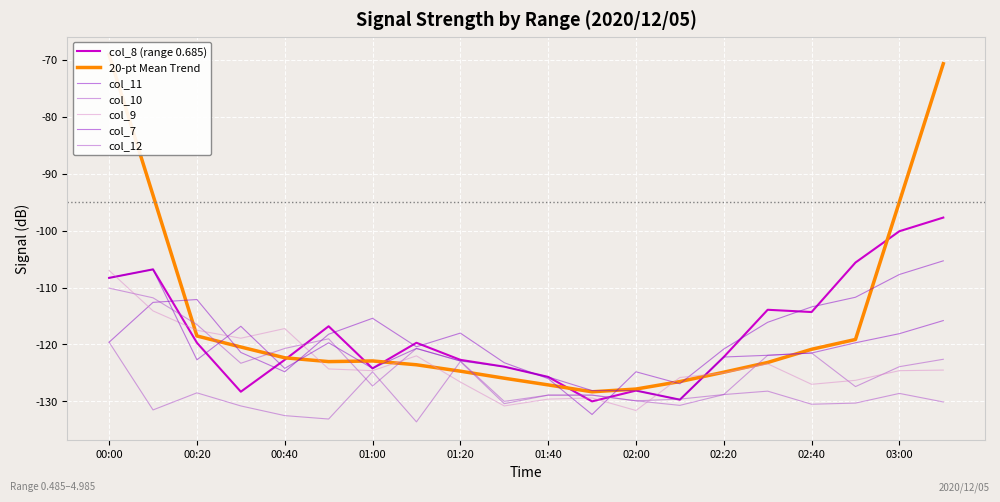

What is the total value across all series at 01:50?

-777.6